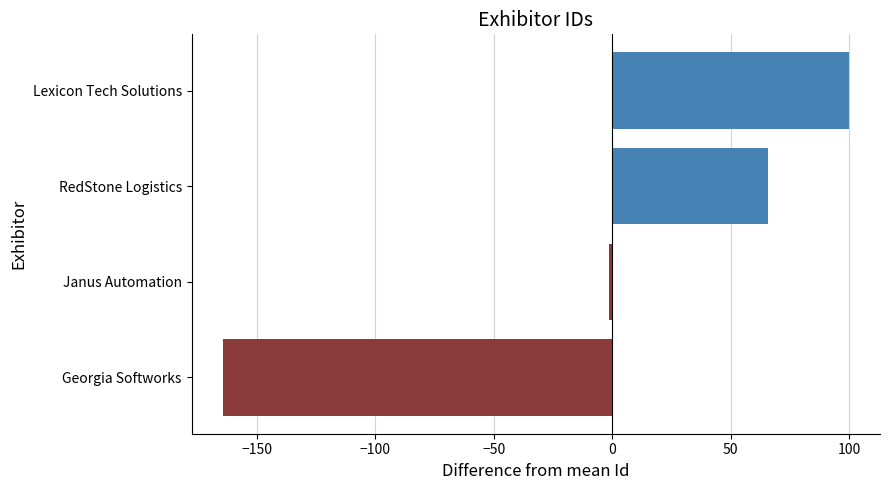

How many values are below zero?

2